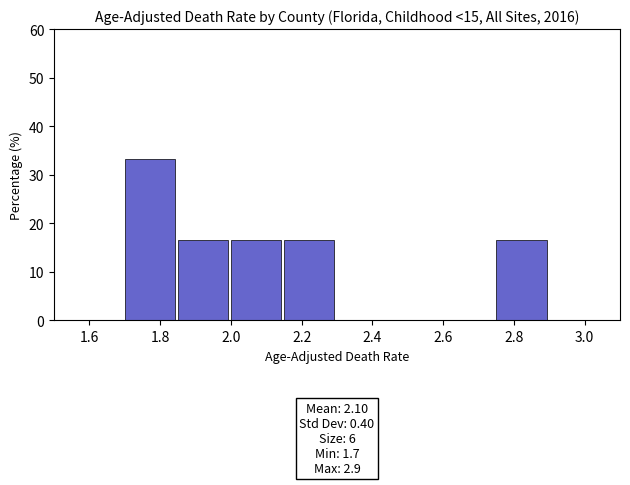

Which range on the x-axis has the tallest bar?

1.70 to 1.85